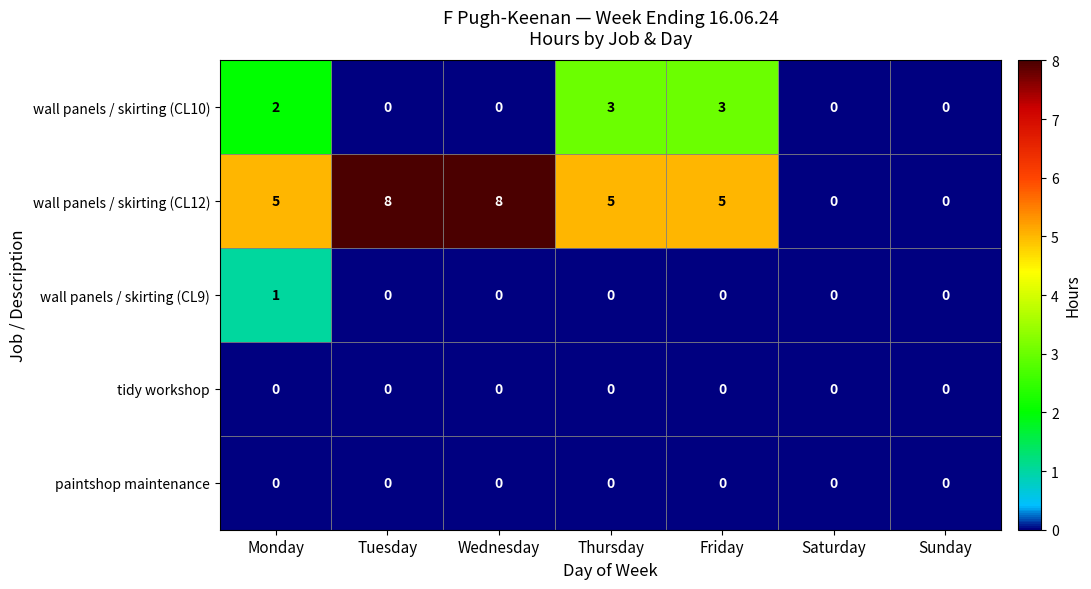

Count the wall panels / skirting (CL9) values in the range 0 to 1.

7